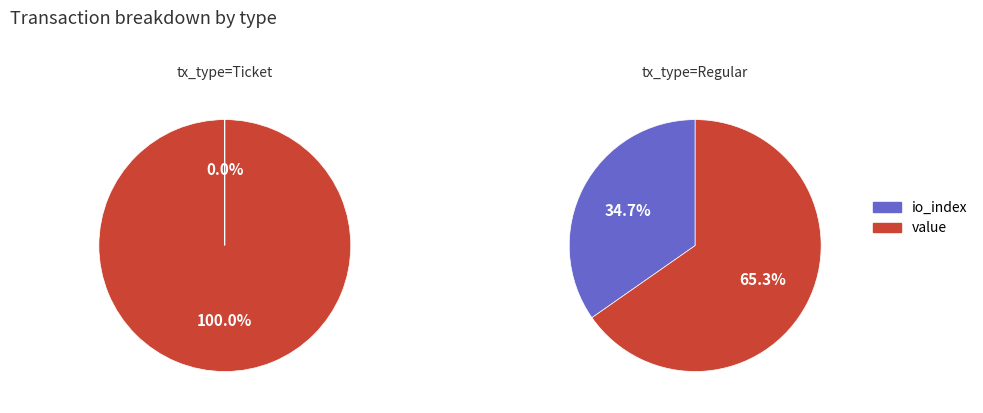

What is the majority slice?

value